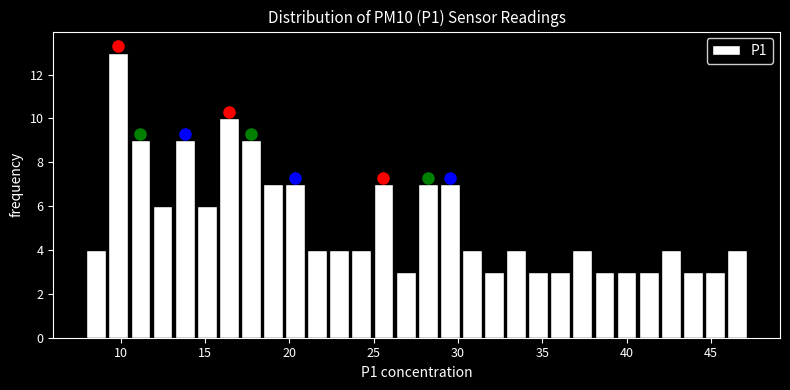

Read against the x-axis, roughly where is the centre of the tallest bar?

10.0